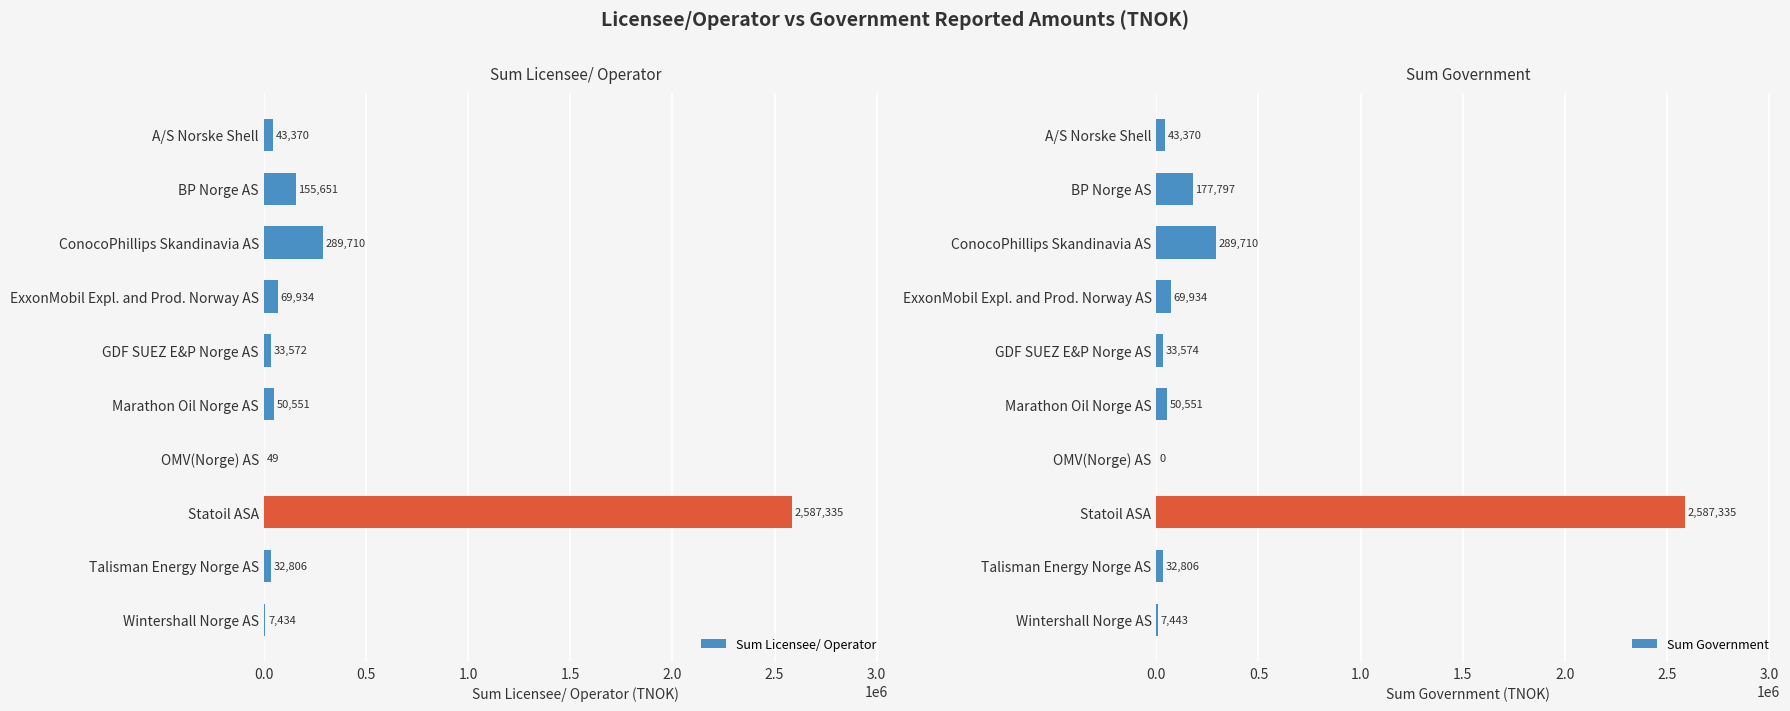

What is the sum of the Sum Licensee/ Operator values at Statoil ASA and A/S Norske Shell?

2630705